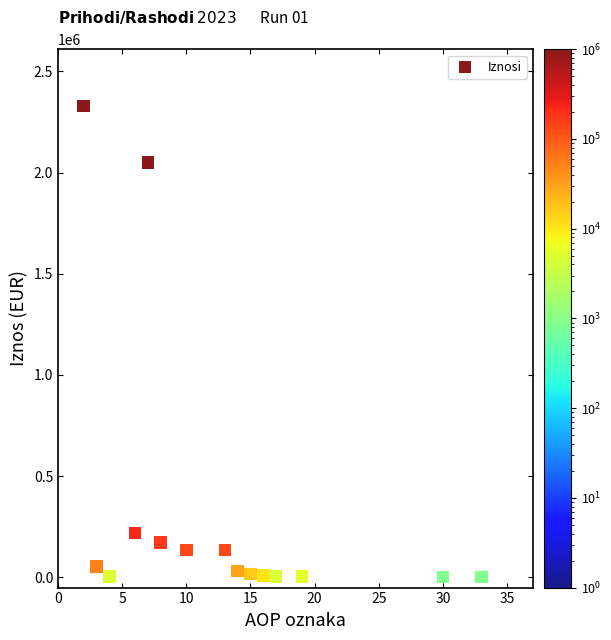

What Y value in the scatter plot is closest to 1165021?

2049313